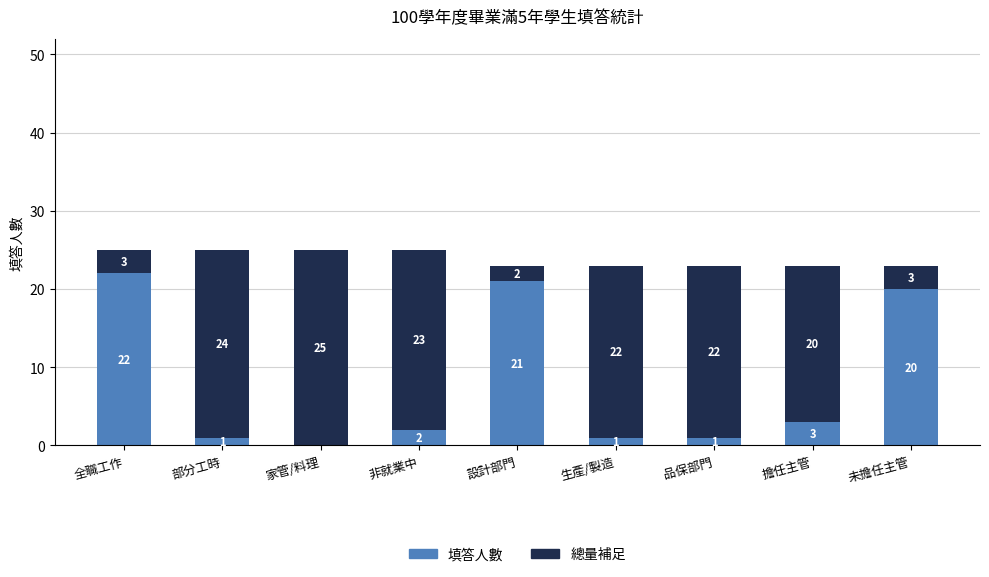

The 填答人數 series shows 0 at 家管/料理. True or false?

True